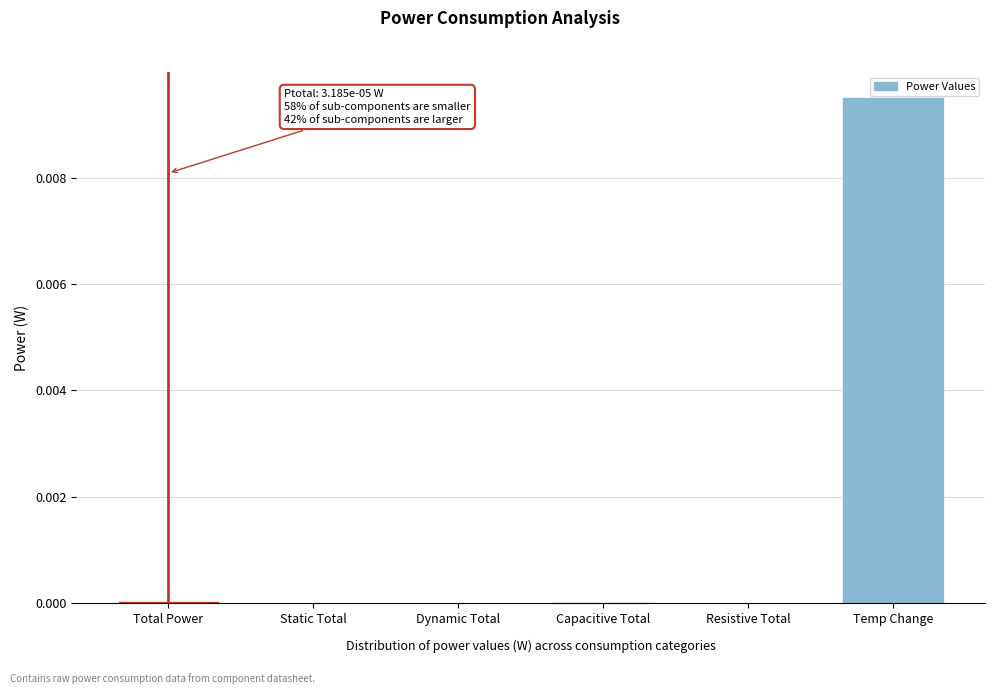

The value at Temp Change is 0.0. True or false?

True